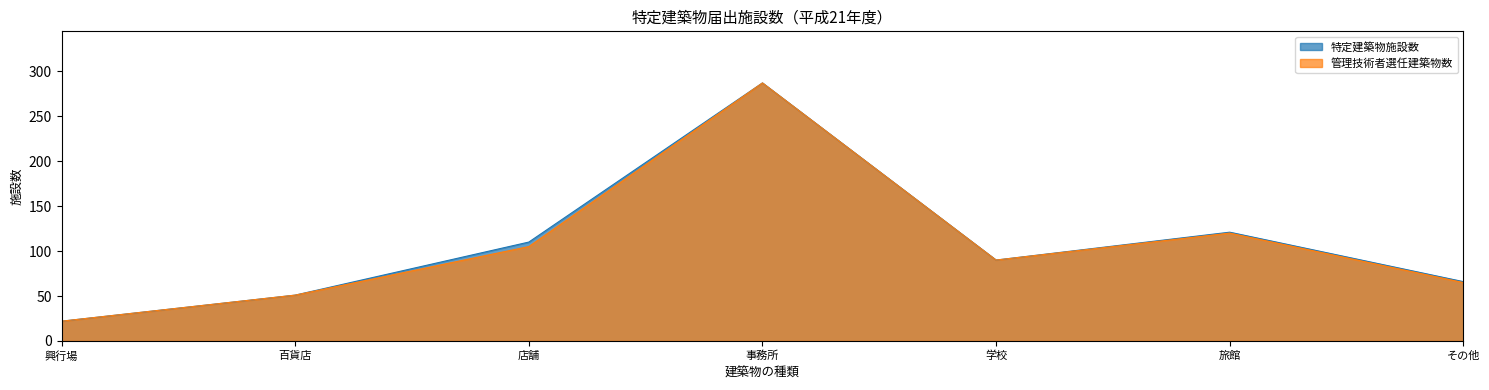

Reading left to right, extract all data points from this chart.

特定建築物施設数: 22	51	110	287	90	121	66
管理技術者選任建築物数: 22	51	105	287	90	120	65